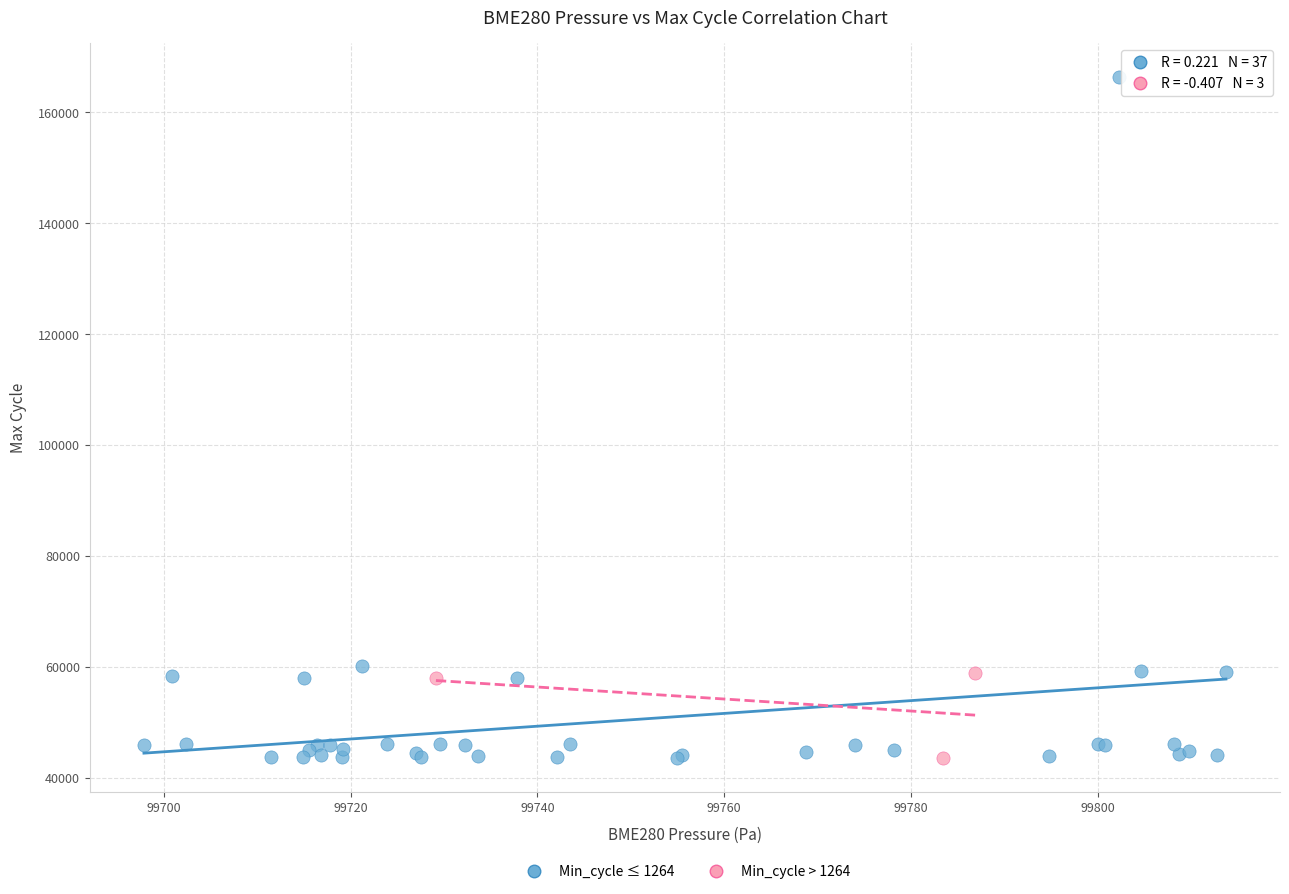

Which series has the widest spread of Y values?

Min_cycle ≤ 1264